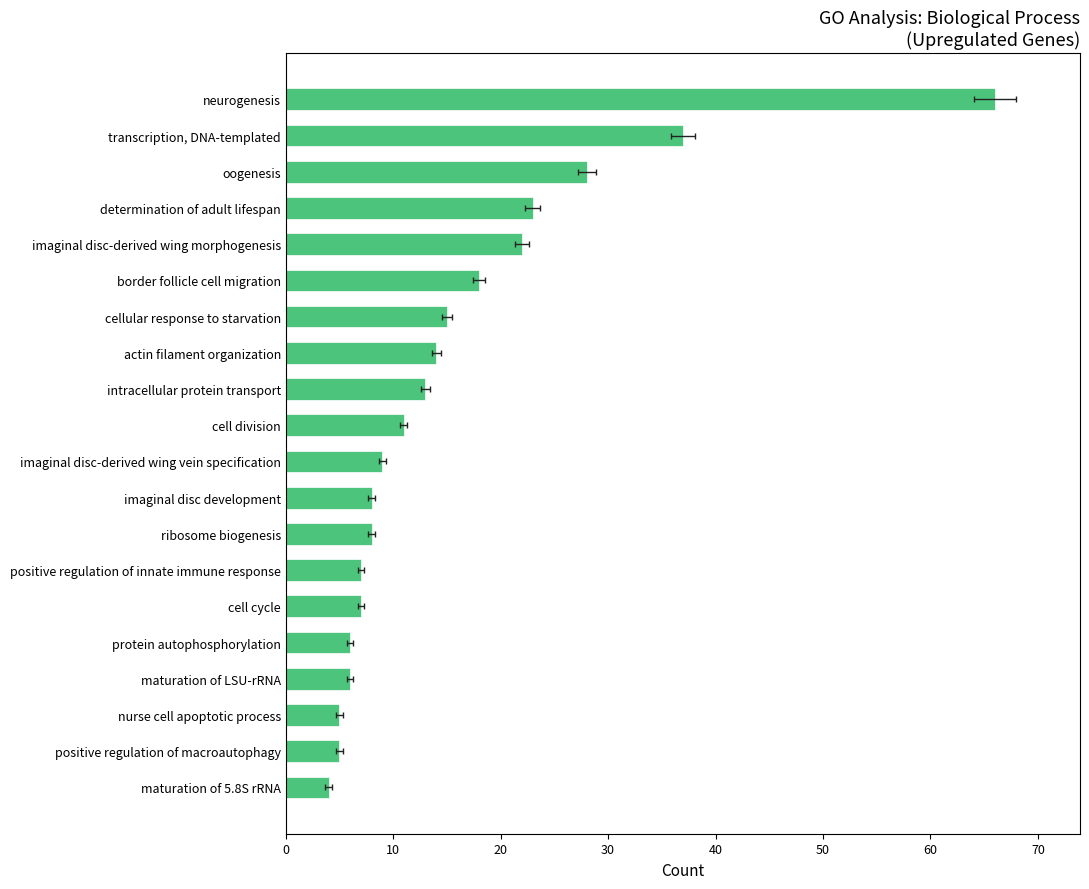

How many data points are less than 11?

10